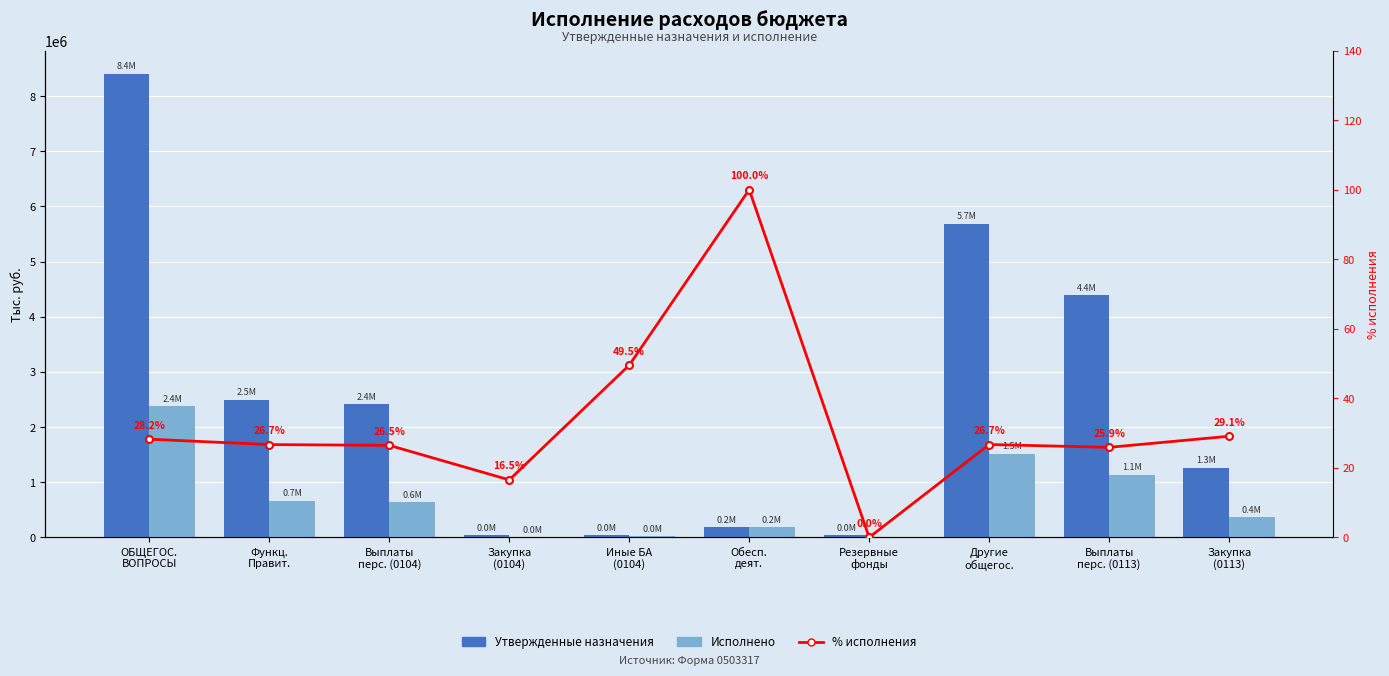

At which label does % исполнения first exceed 26?

ОБЩЕГОС.
ВОПРОСЫ